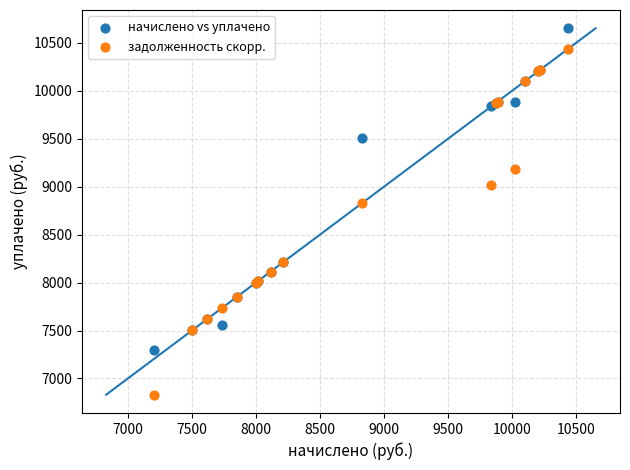

Which series reaches the maximum Y coordinate?

начислено vs уплачено